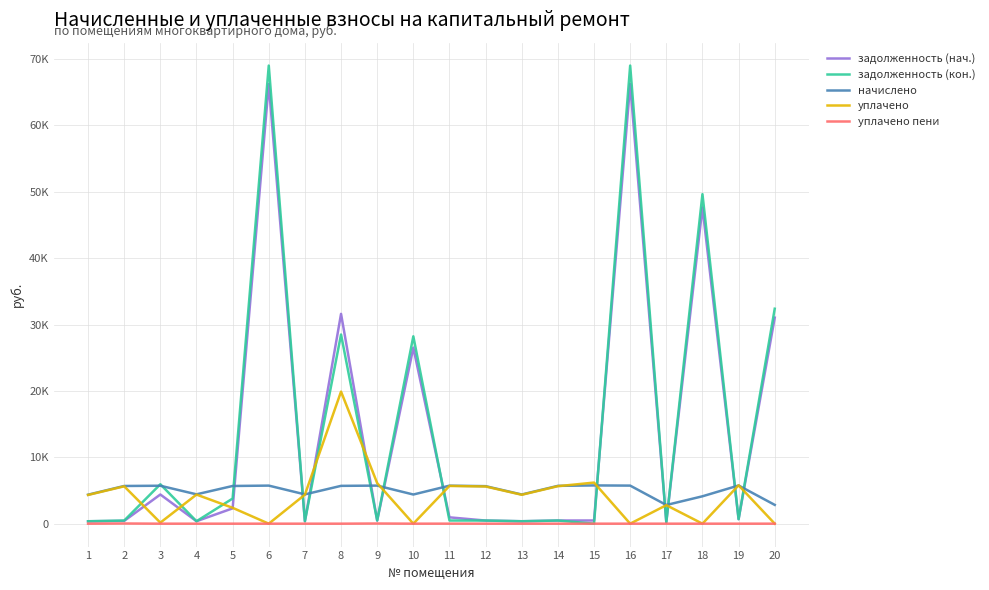

True or false: начислено and уплачено пени cross at least once.

False